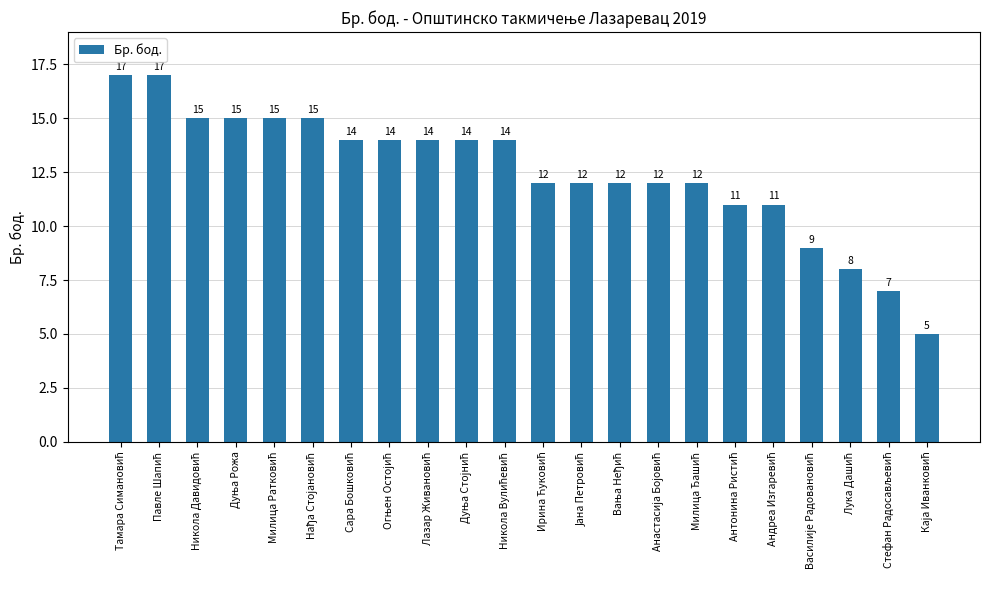

What is the smallest value displayed?

5